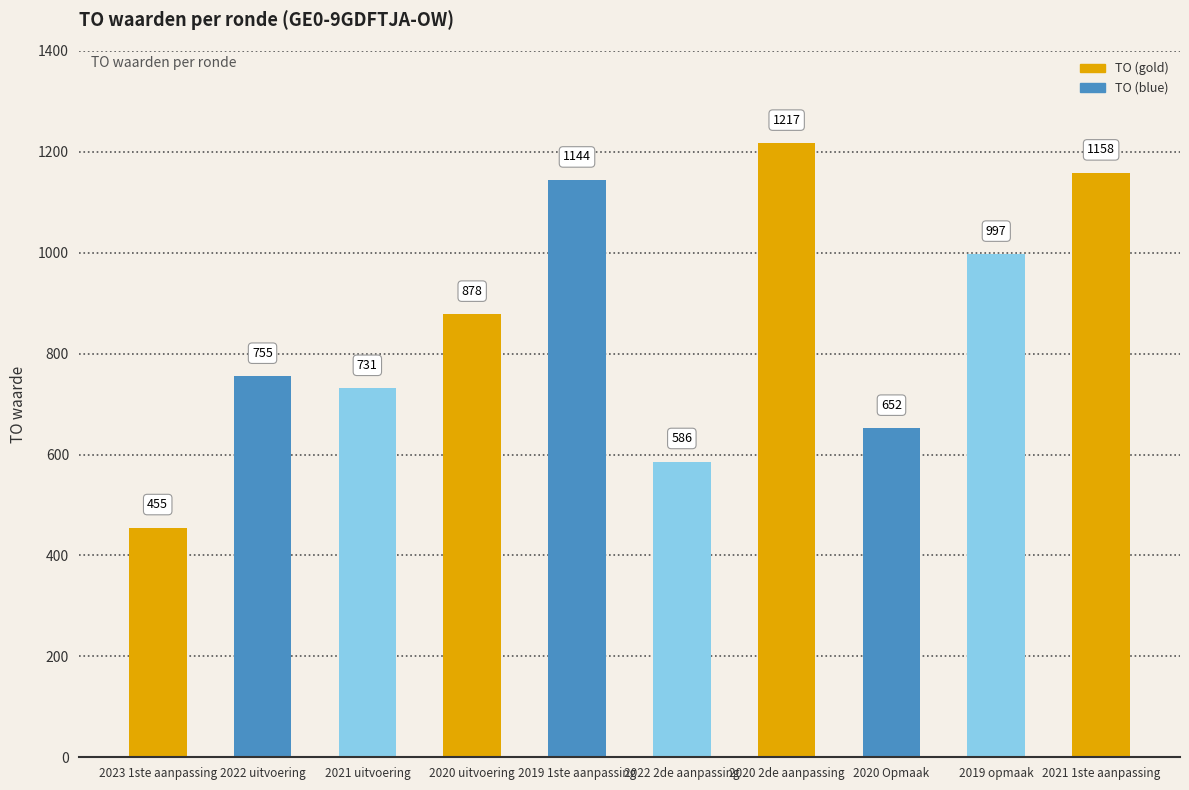

Read the value at 2022 2de aanpassing.

586